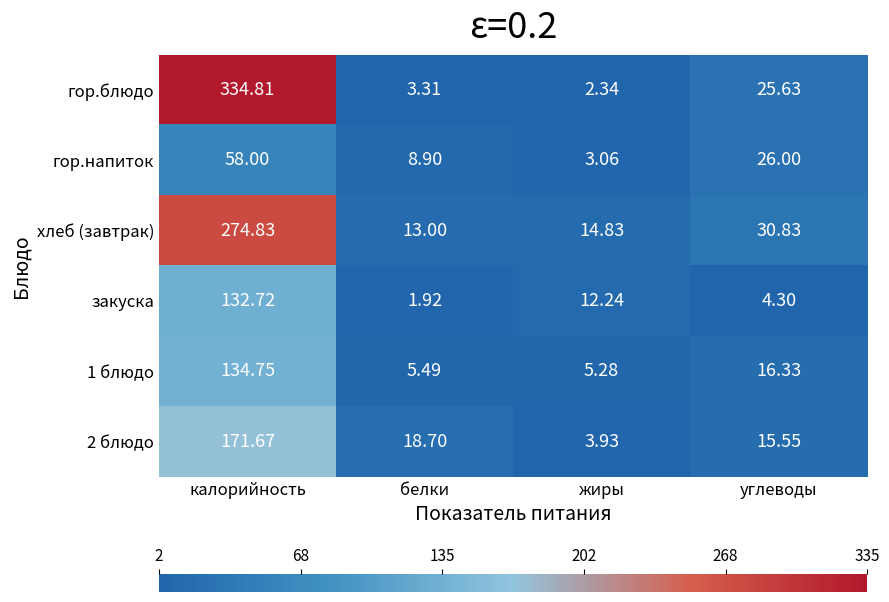

At белки, list the series in order from smallest to largest.

закуска, гор.блюдо, 1 блюдо, гор.напиток, хлеб (завтрак), 2 блюдо